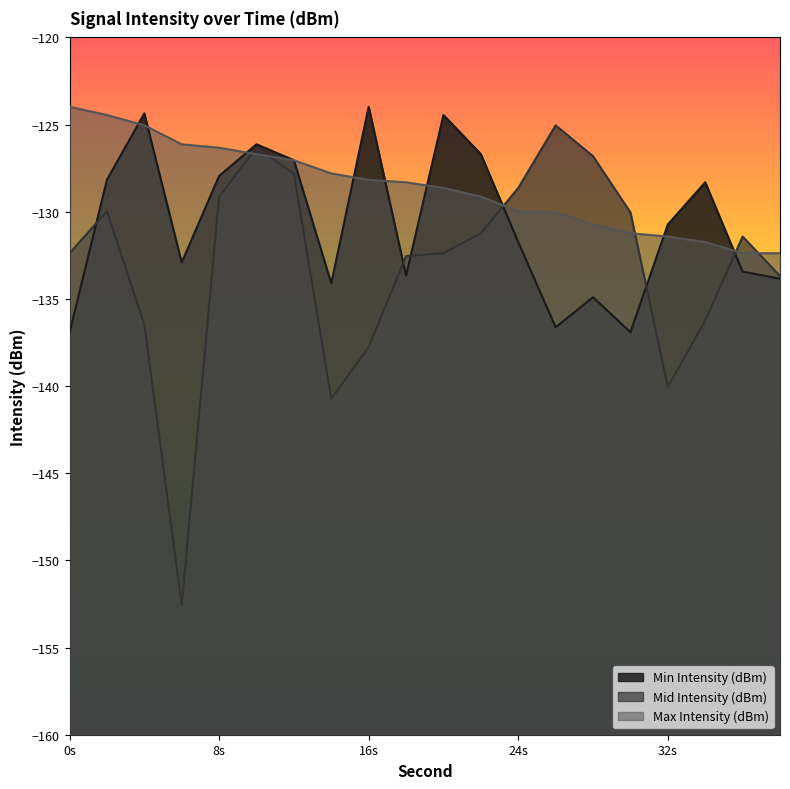

Rank the series by their maximum value, from lowest to highest.

Mid Intensity (dBm), Min Intensity (dBm), Max Intensity (dBm)